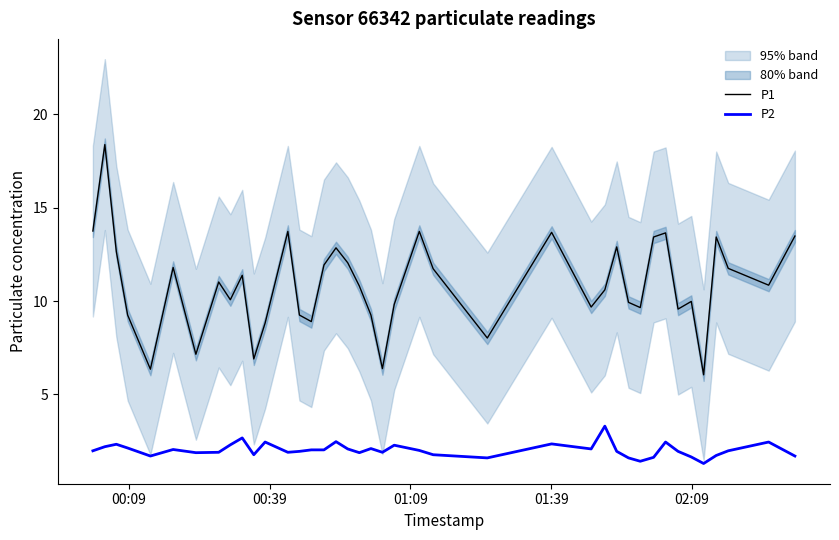

Is this an area chart (filled region under the line)?

No